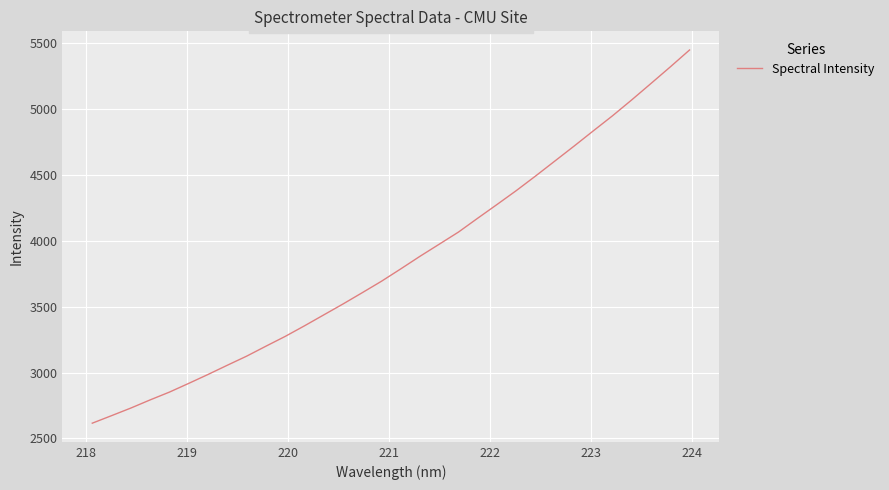

What is the minimum value shown in the chart?

2616.2